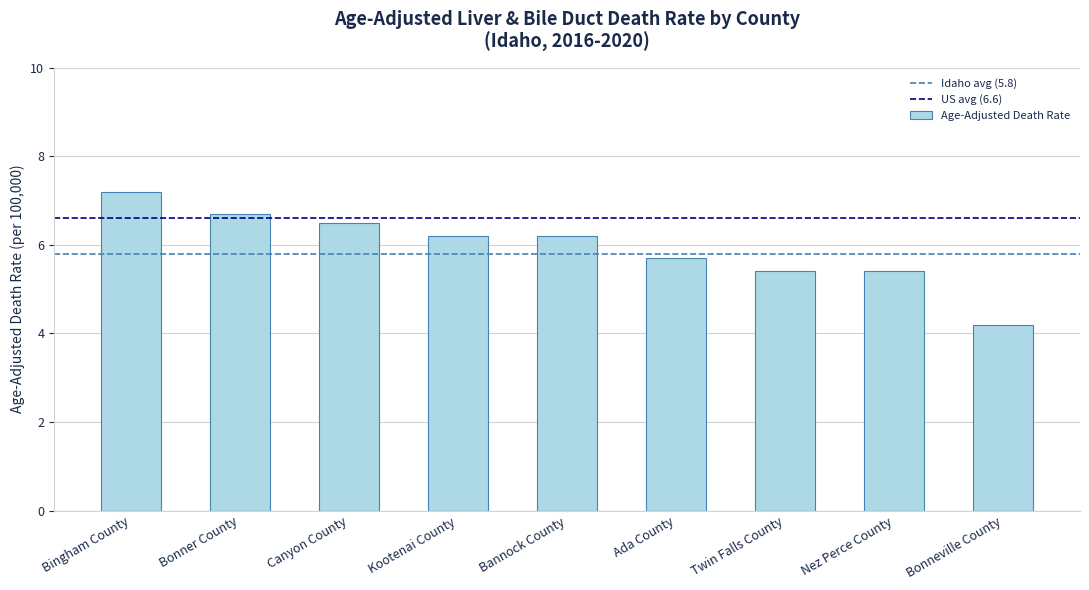

What is the sum of all values?

53.5